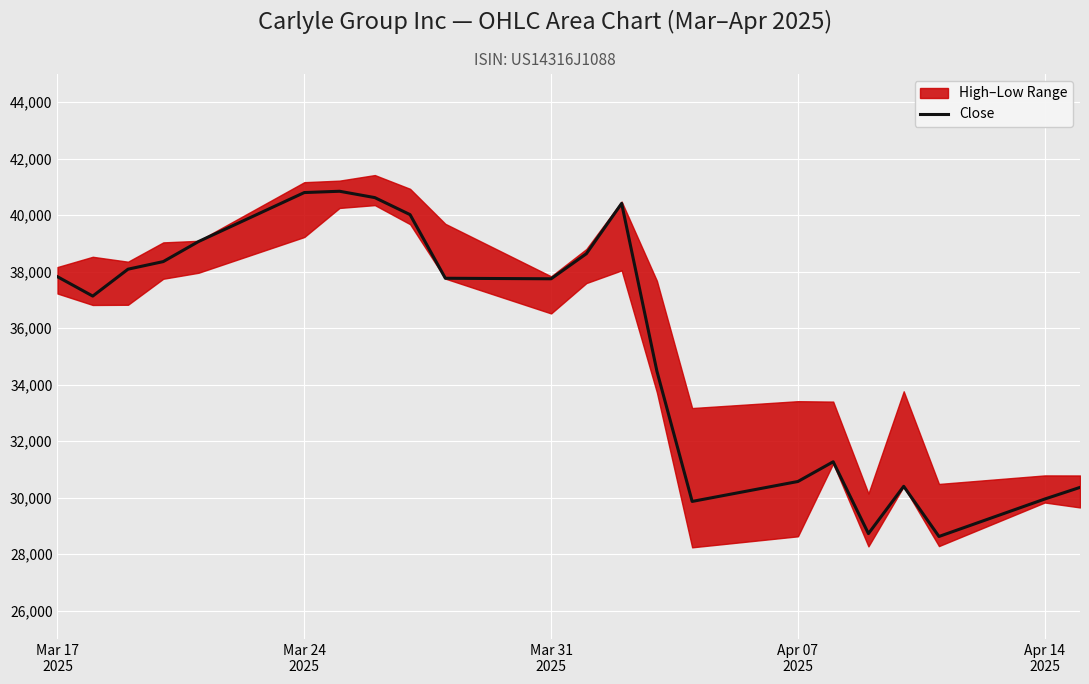

True or false: there are more than 0 points higher than both neighbors.

True